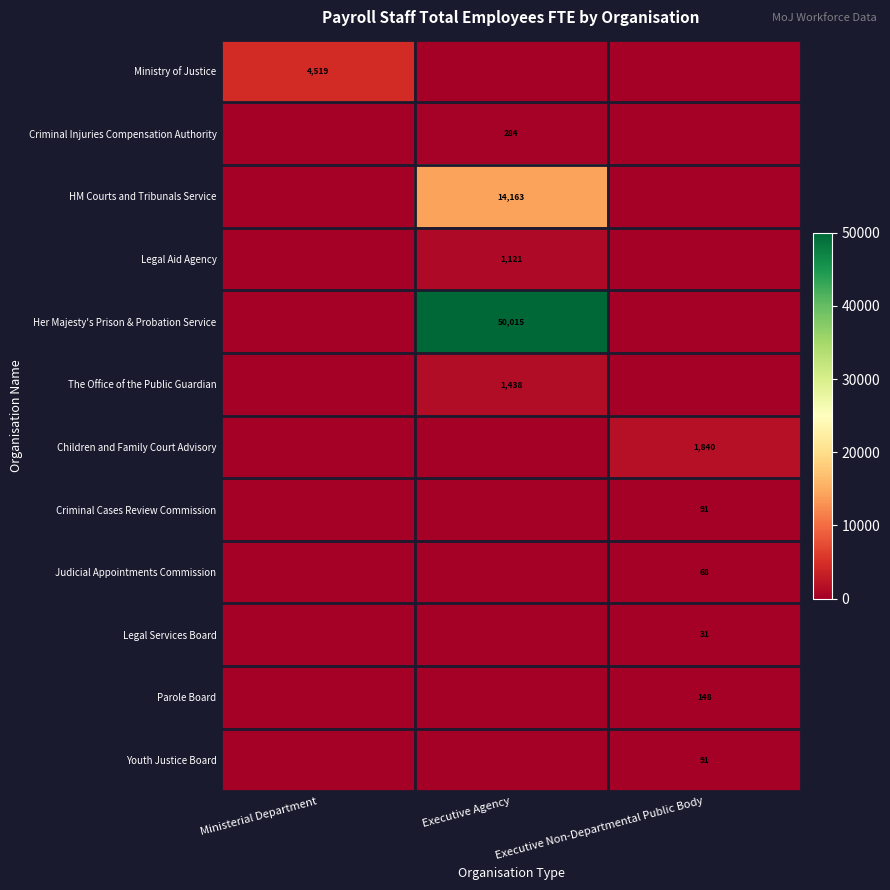

Is it true that Her Majesty's Prison & Probation Service equals 88003 at Executive Agency?

False